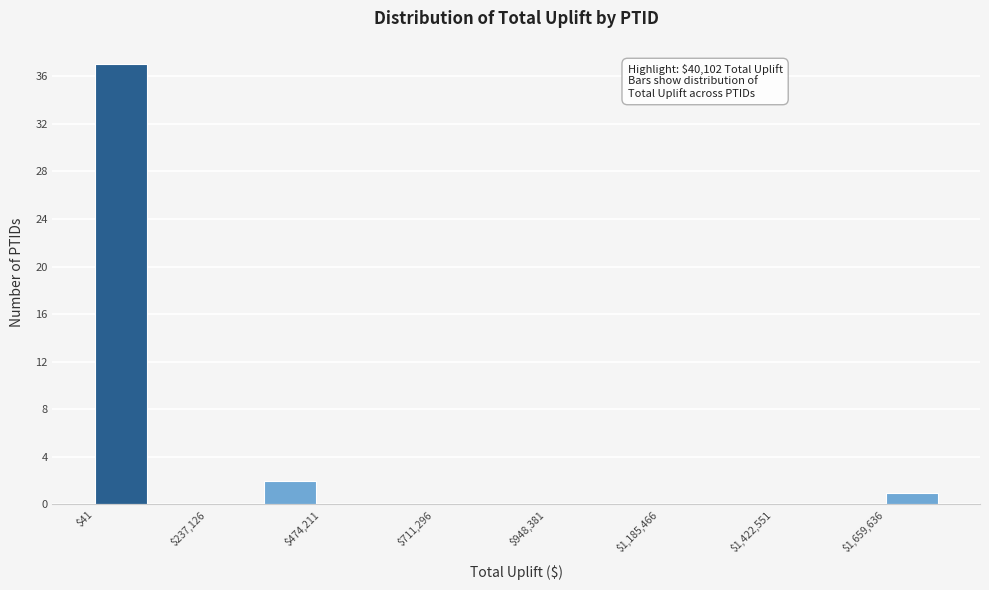

Around what value on the x-axis is the tallest bar? Give the approximate position of its centre, as read against the axis.

50000